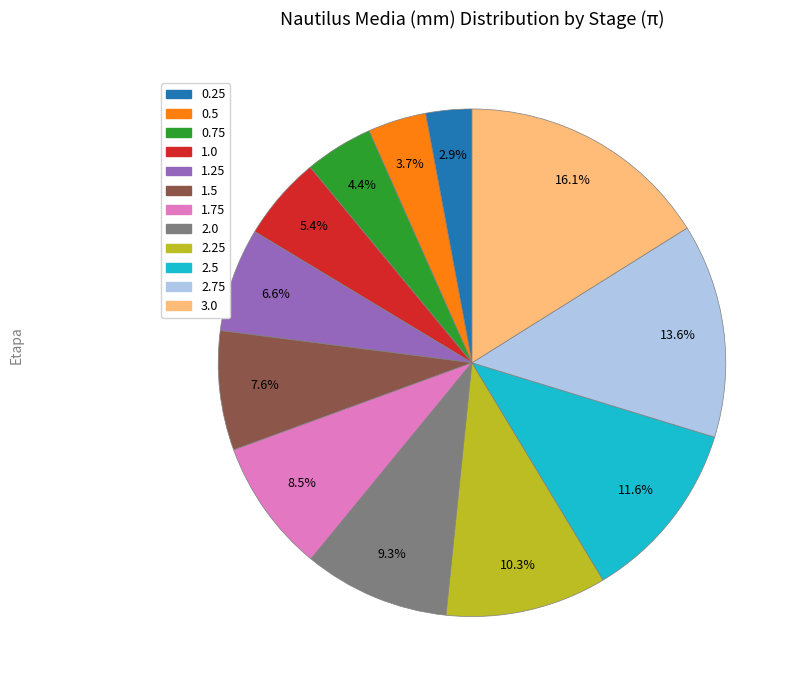

True or false: 3.0 accounts for 16% of the total.

True